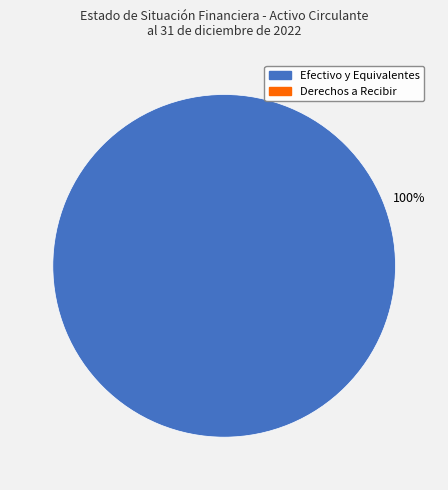

Is there a majority slice in this chart?

Yes